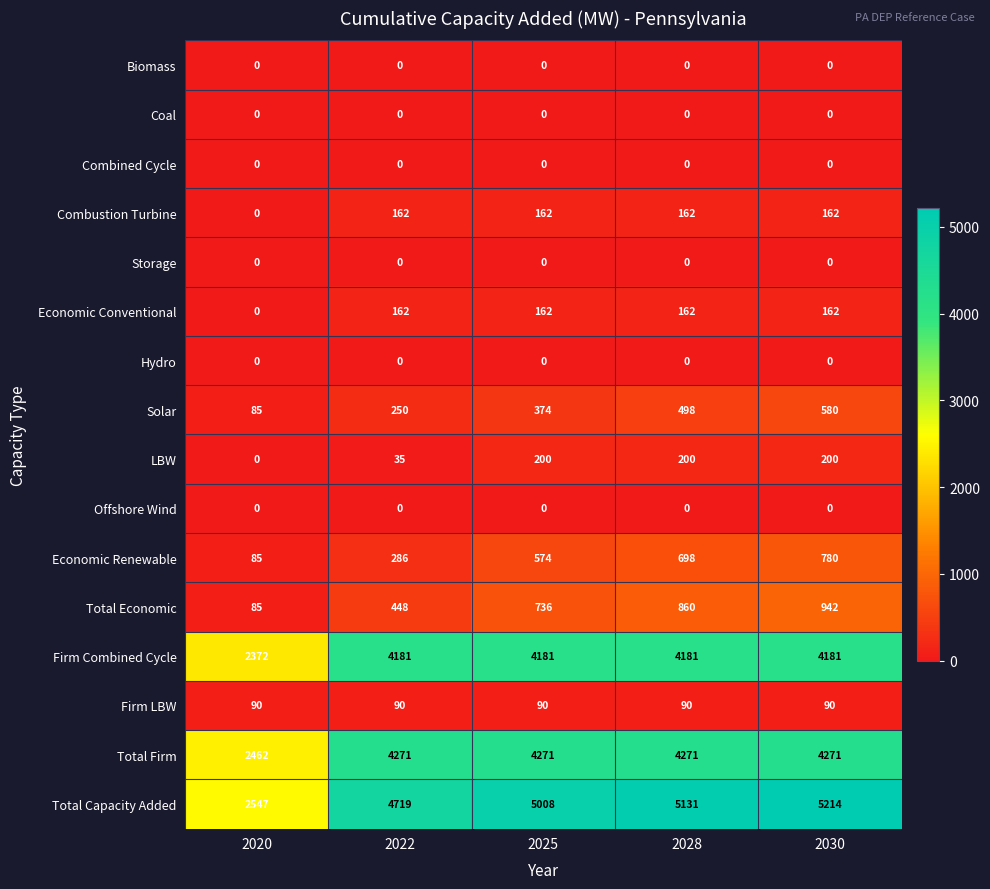

The value of Storage at 2025 is 0. True or false?

True